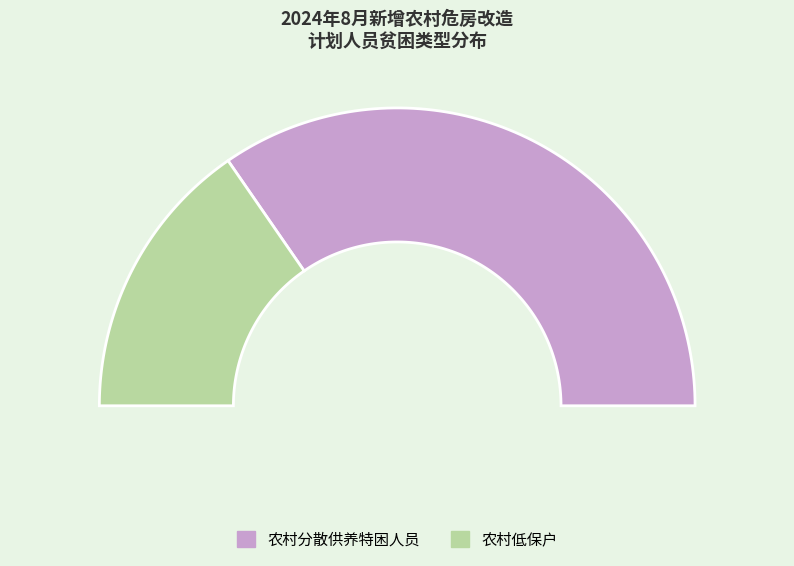

Is it true that 农村分散供养特困人员 is 60% of the pie?

False